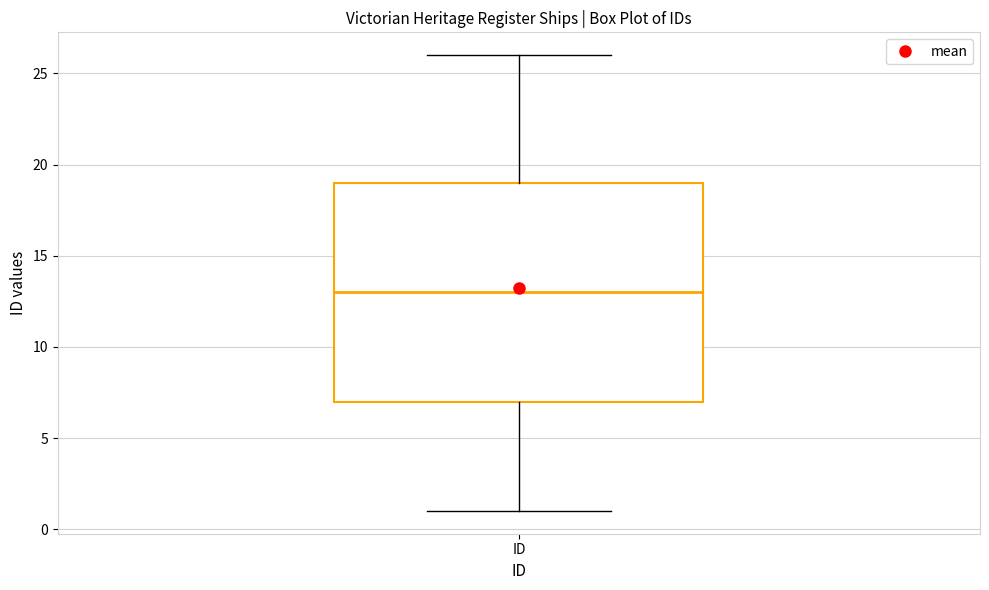

Transcribe this box plot: give where the median line is, the range the box spans, and where the two whiskers end, as read against the y-axis. The values are not printed on the chart, so give them approximately, as read against the axis.

median 13, box 7 to 19, whiskers 1 to 26